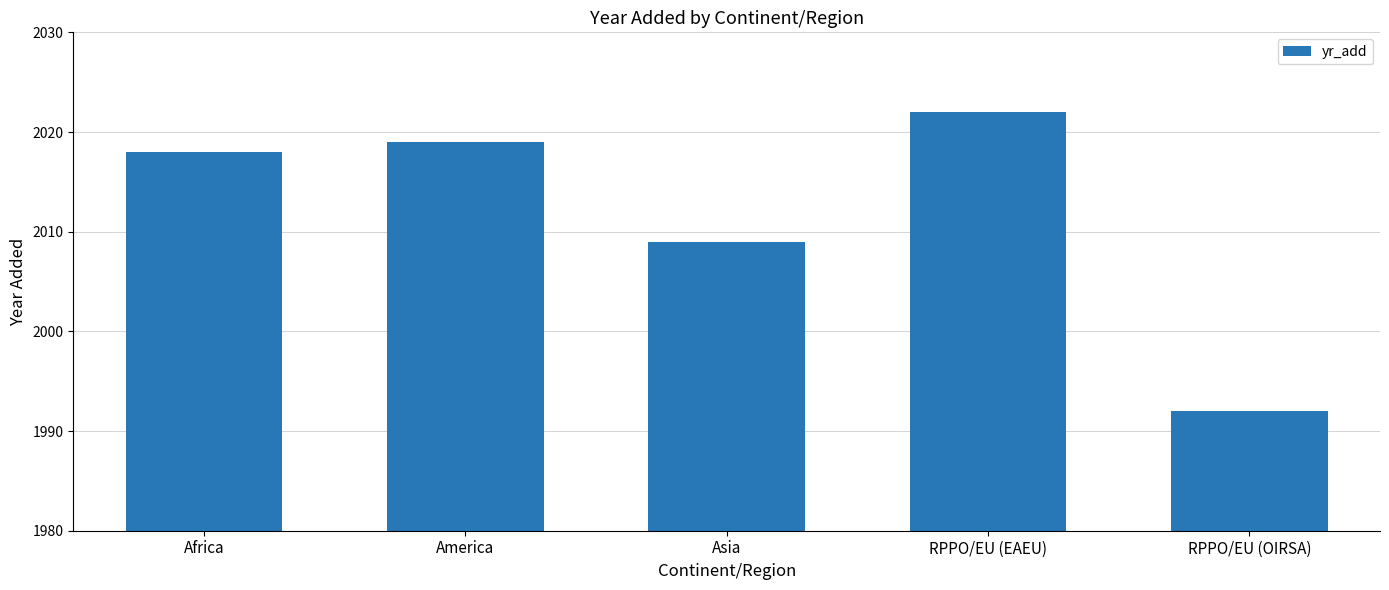

Which label corresponds to the largest value in the chart?

RPPO/EU (EAEU)